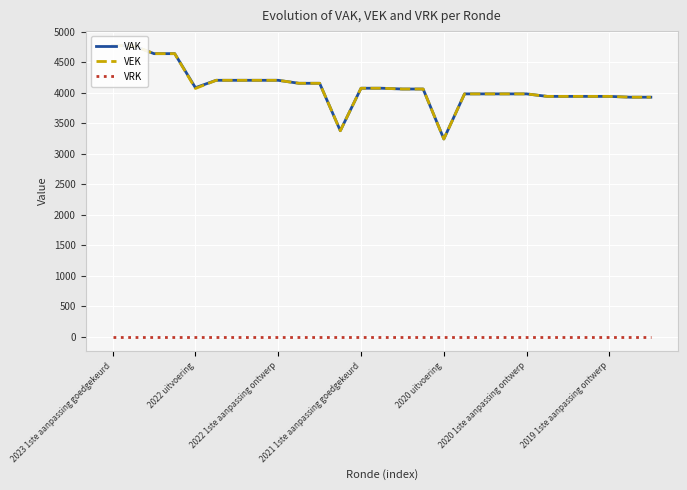

Which has a higher value, 2022 uitvoering or 2021 1ste aanpassing goedgekeurd?

2022 uitvoering